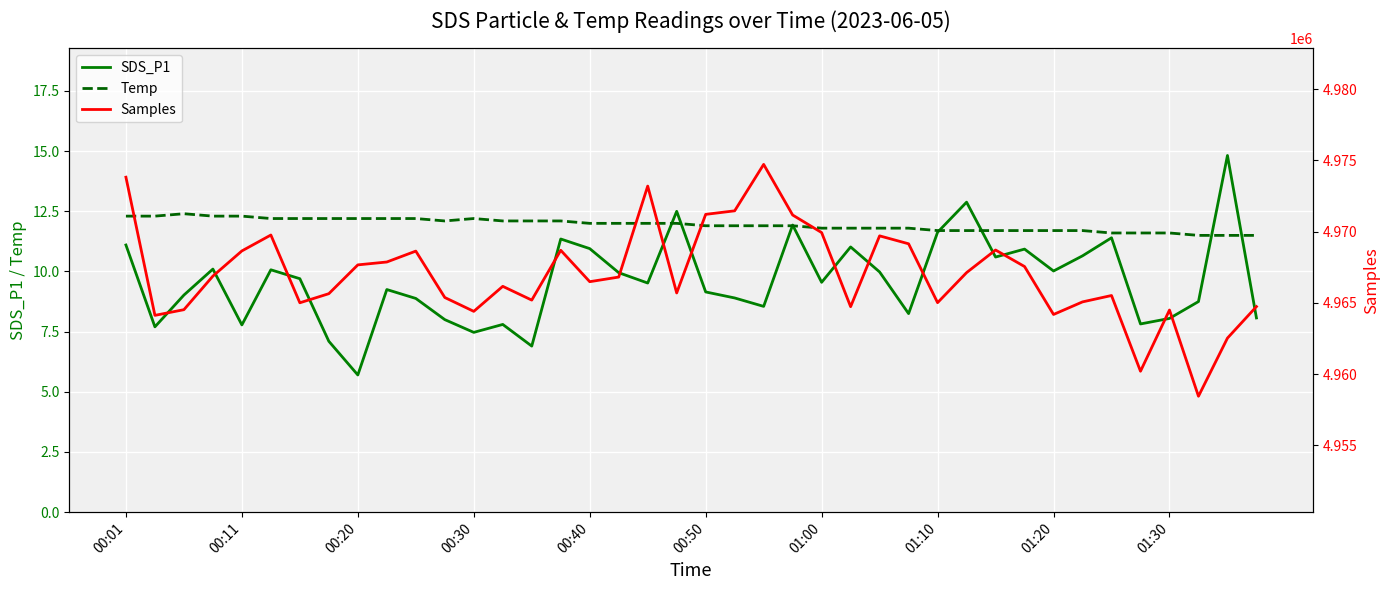

True or false: Temp has a value of 22.0 at 00:01.

False